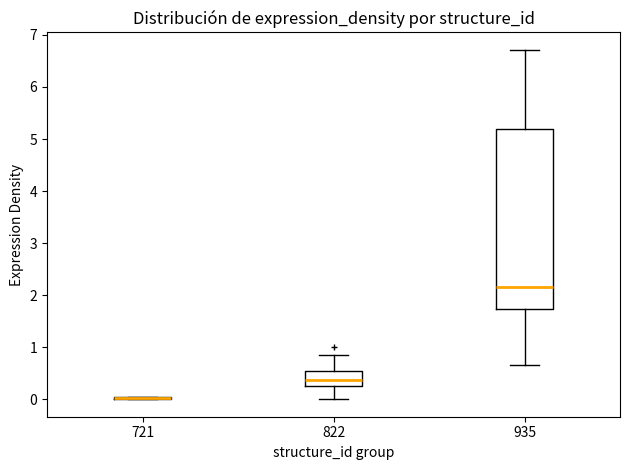

Reading left to right, read every box against the y-axis: the position of its median line, the range the box covers, and the ends of its whiskers. The values are not printed on the chart, so give them approximately, as read against the axis.

721: box collapsed to a line at 0.0, whiskers 0.0 to 0.1
822: median 0.4, box 0.3 to 0.5, whiskers 0.0 to 0.8
935: median 2.2, box 1.7 to 5.2, whiskers 0.7 to 6.7